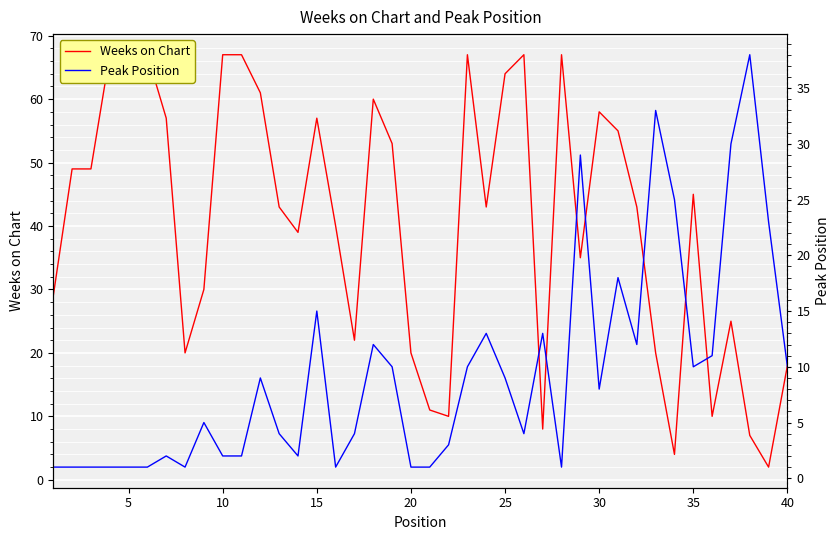

How many interior local peaks does the Weeks on Chart series have?

8